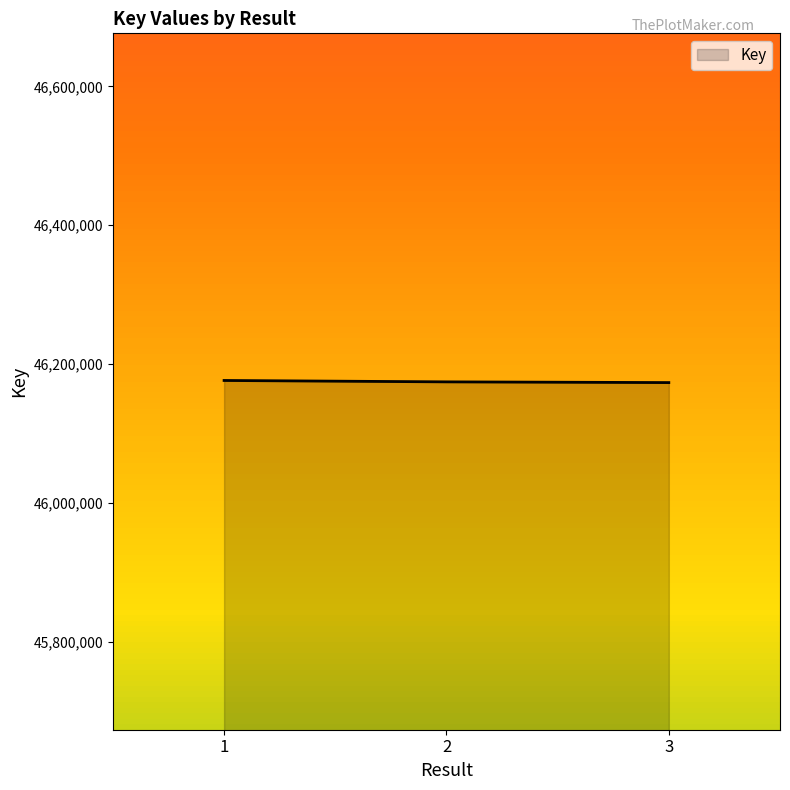

What is the maximum value shown in the chart?

46176365